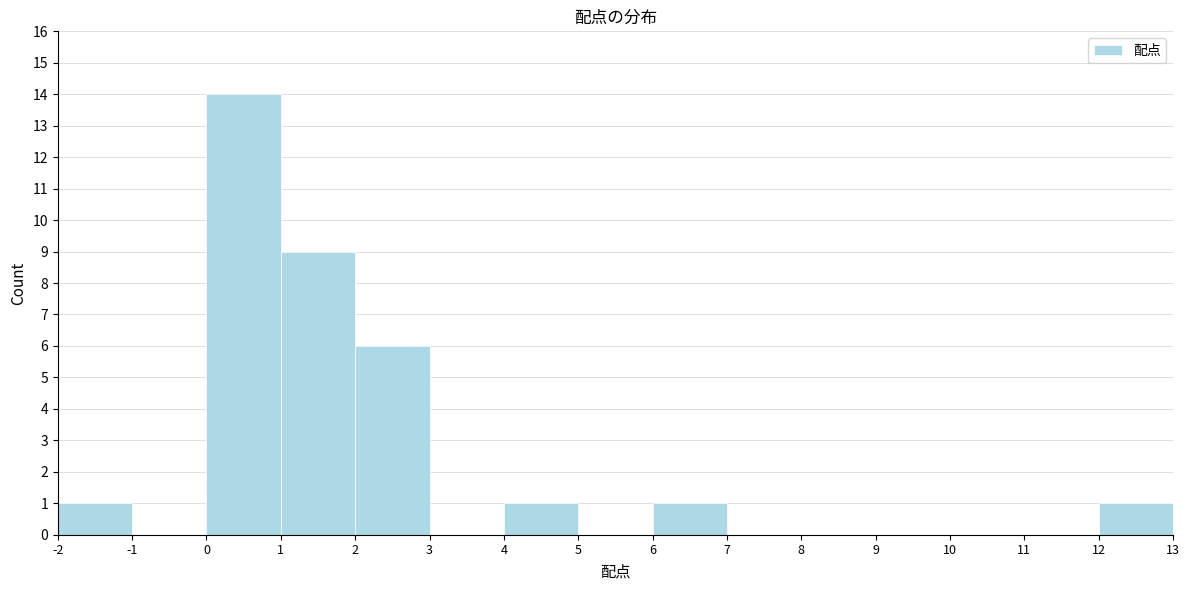

Reading left to right, list every bar in this chart as the range it spans on the x-axis followed by its height. The values are not printed on the chart, so give them approximately, as read against the axis.

-2 to -1: 1
-1 to 0: 0
0 to 1: 14
1 to 2: 9
2 to 3: 6
3 to 4: 0
4 to 5: 1
5 to 6: 0
6 to 7: 1
7 to 8: 0
8 to 9: 0
9 to 10: 0
10 to 11: 0
11 to 12: 0
12 to 13: 1